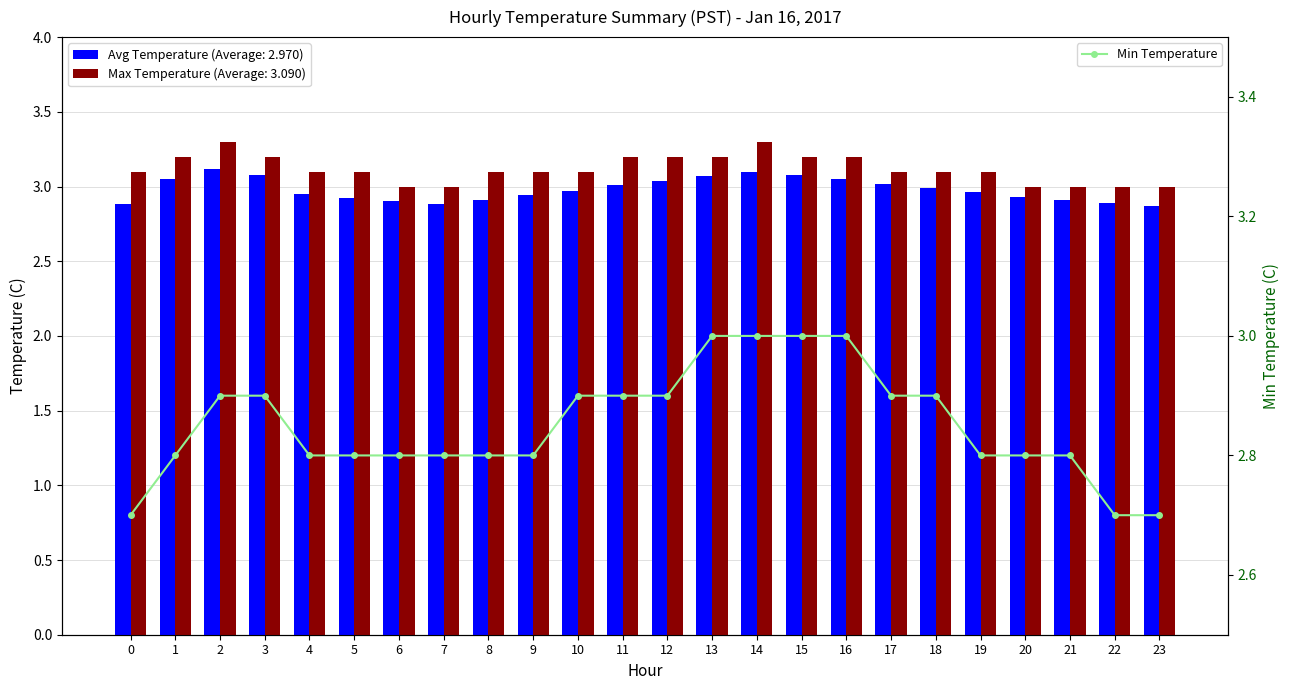

What is the smallest value displayed?

2.7